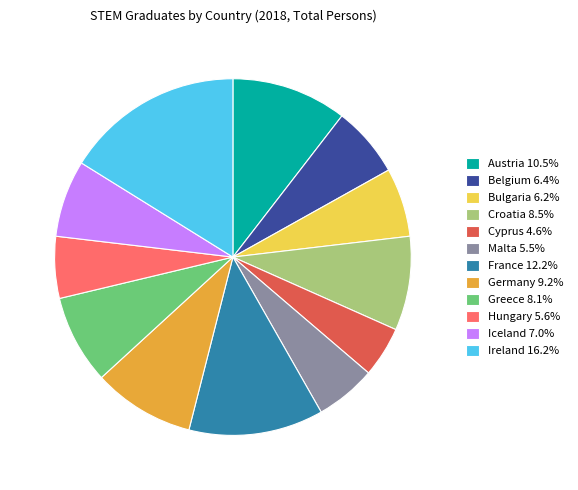

Which category has the biggest portion of the pie?

Ireland